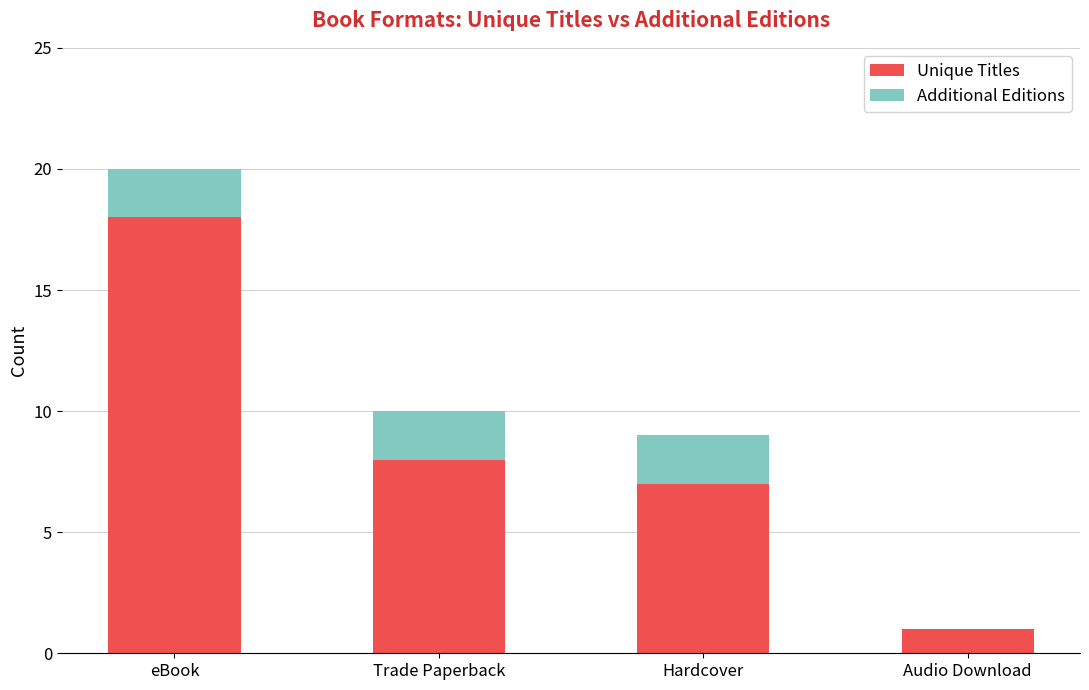

Count the number of categories in the chart.

4